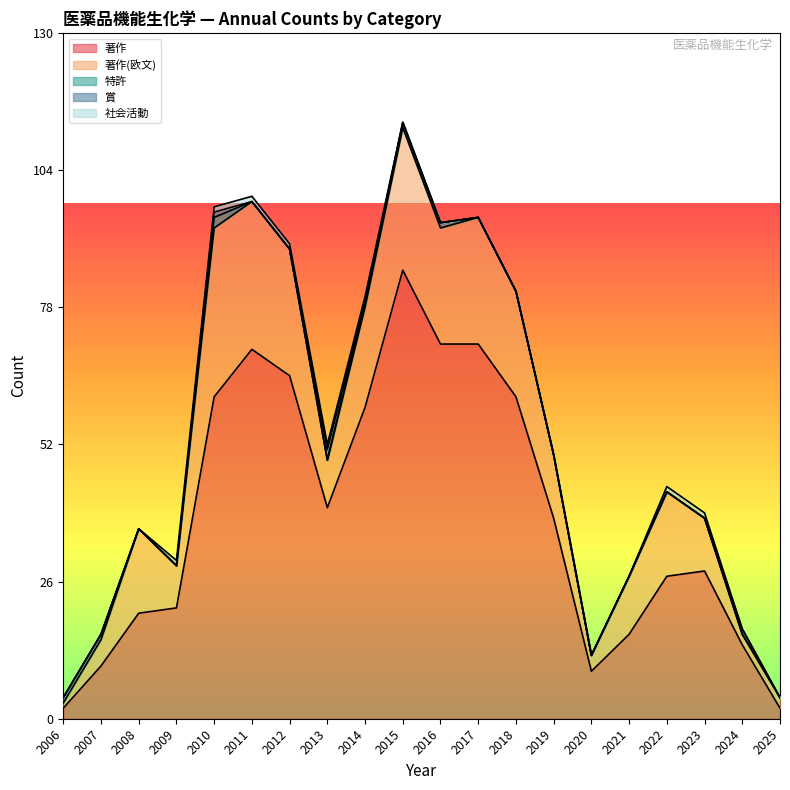

Is the value of 賞 at 2018 greater than the value of 著作 at 2025?

No